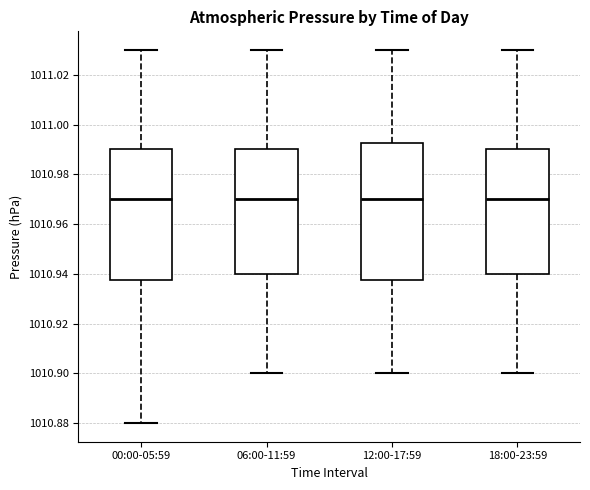

Reading left to right, transcribe this box plot: for each box, give where its median line is, the range the box spans, and where its two whiskers end, as read against the y-axis. The values are not printed on the chart, so give them approximately, as read against the axis.

00:00-05:59: median 1010.970, box 1010.938 to 1010.990, whiskers 1010.880 to 1011.030
06:00-11:59: median 1010.970, box 1010.940 to 1010.990, whiskers 1010.900 to 1011.030
12:00-17:59: median 1010.970, box 1010.938 to 1010.992, whiskers 1010.900 to 1011.030
18:00-23:59: median 1010.970, box 1010.940 to 1010.990, whiskers 1010.900 to 1011.030